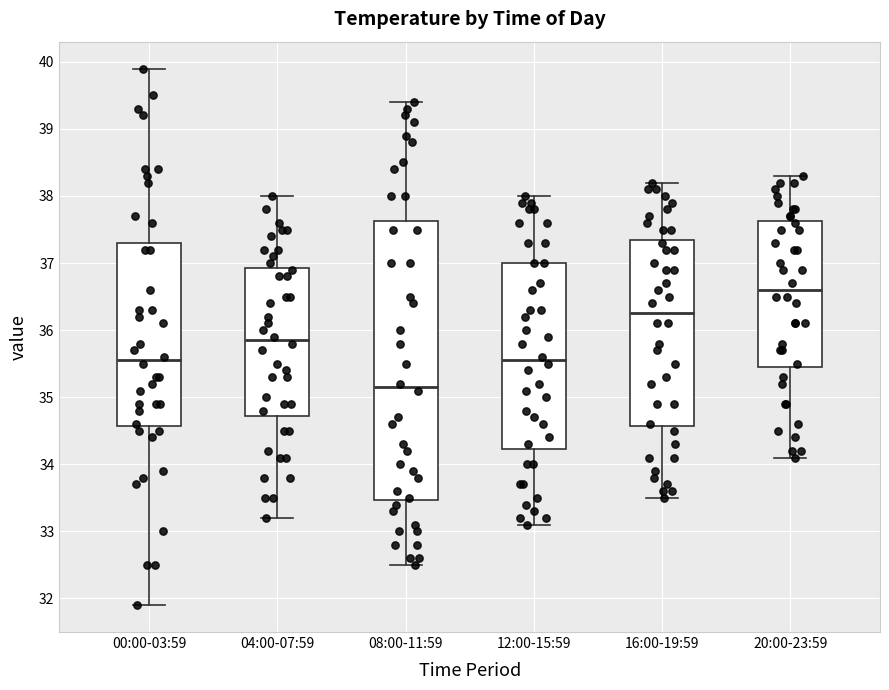

Where is the lower edge of the box for 08:00-11:59 on the y-axis? The values are not printed on the chart, so give them approximately, as read against the axis.

33.5